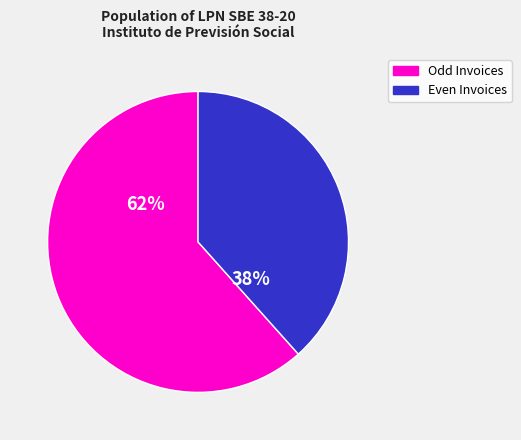

Is there any slice that represents more than half of the pie?

Yes